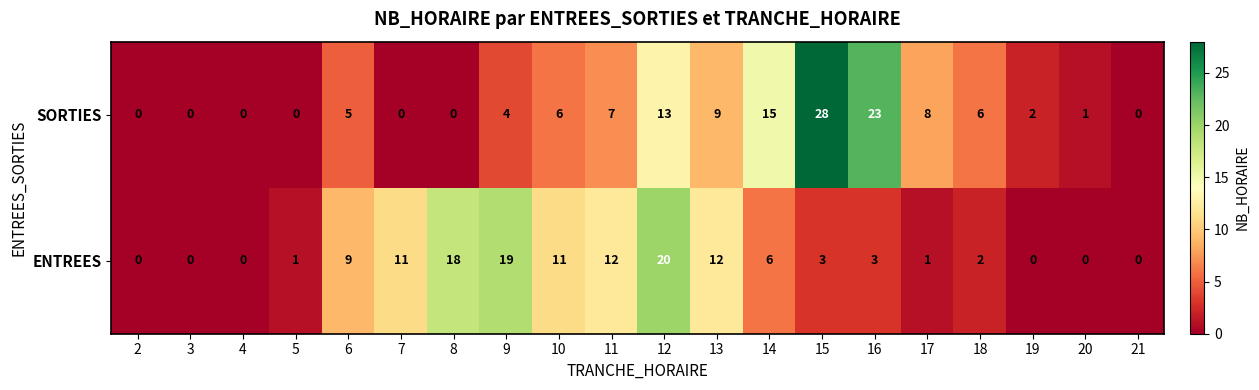

What is the sum of all SORTIES values?

127